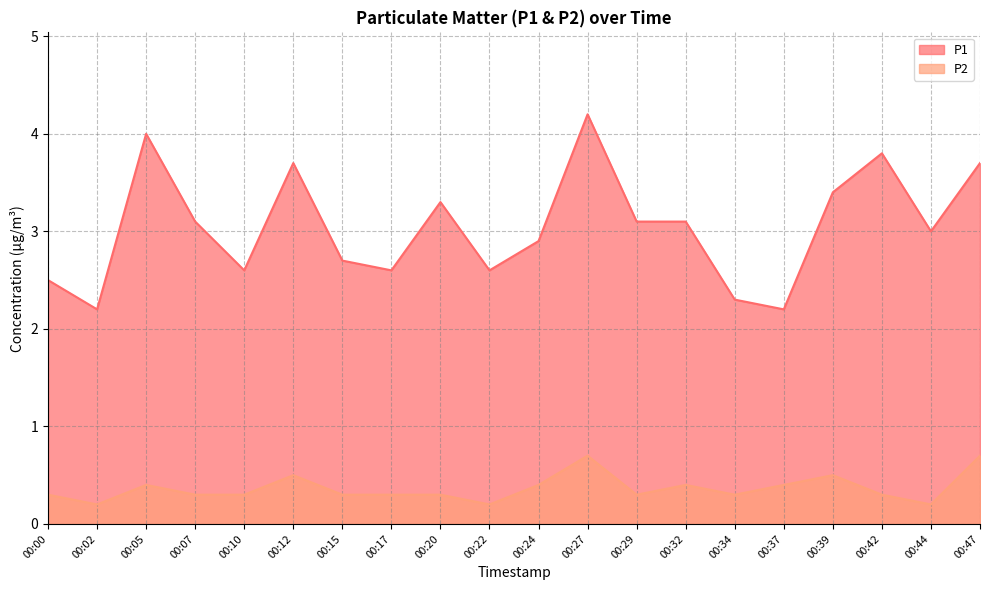

In P1, how many points are lower than both neighbors (excluding endpoints)?

6